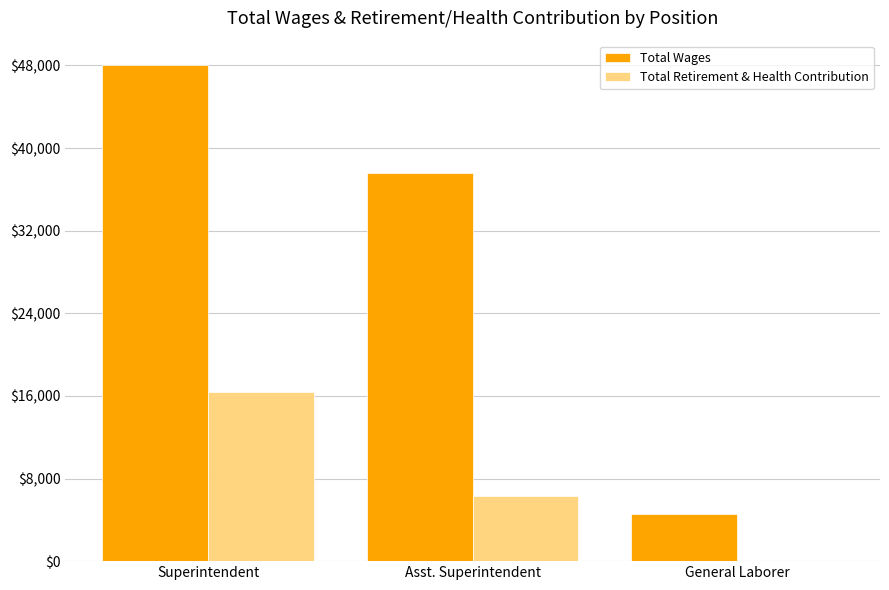

Which series changed the most between Superintendent and General Laborer?

Total Wages